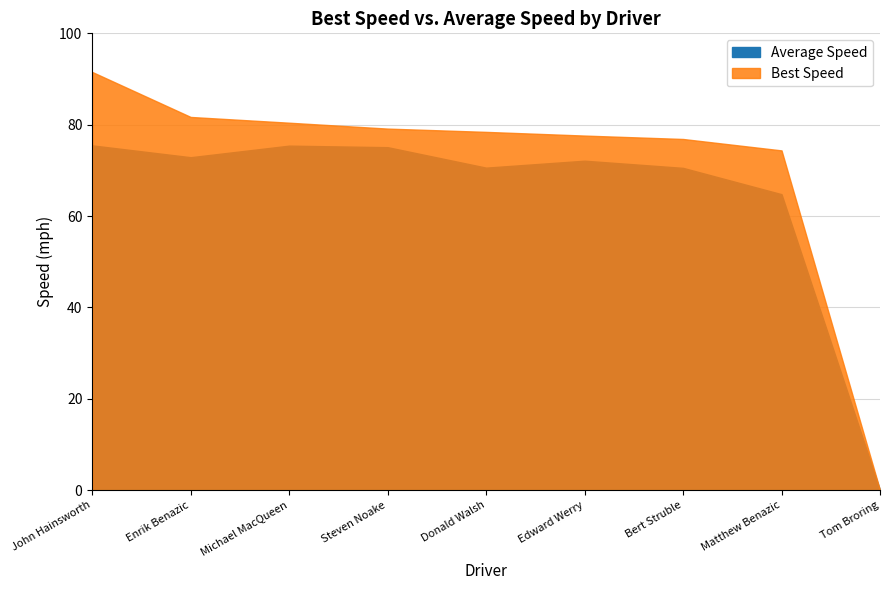

What is the sum of all Best Speed values?

640.1